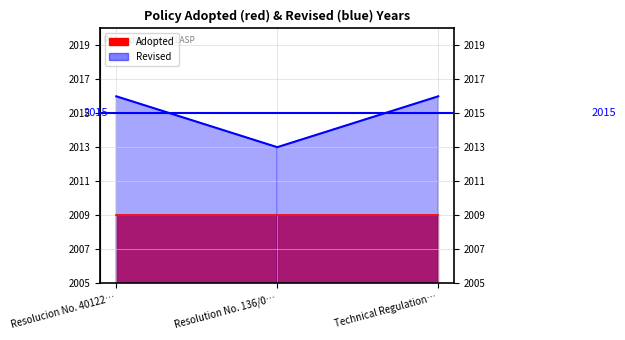

What is the greatest value displayed?

2016